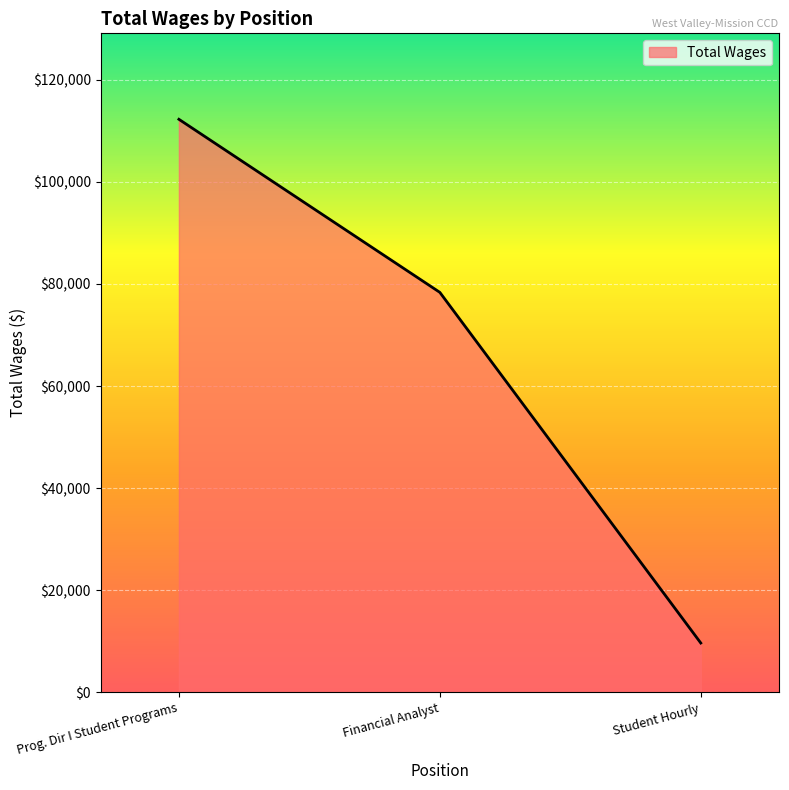

The chart shows a value of 9665 at Student Hourly. True or false?

True